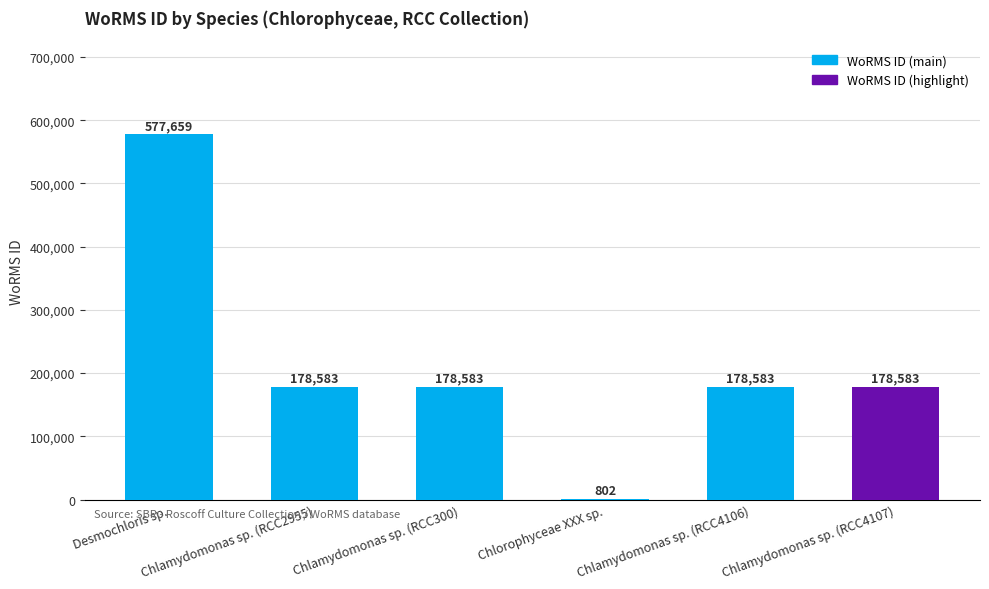

What is the sum of all values?

1292793